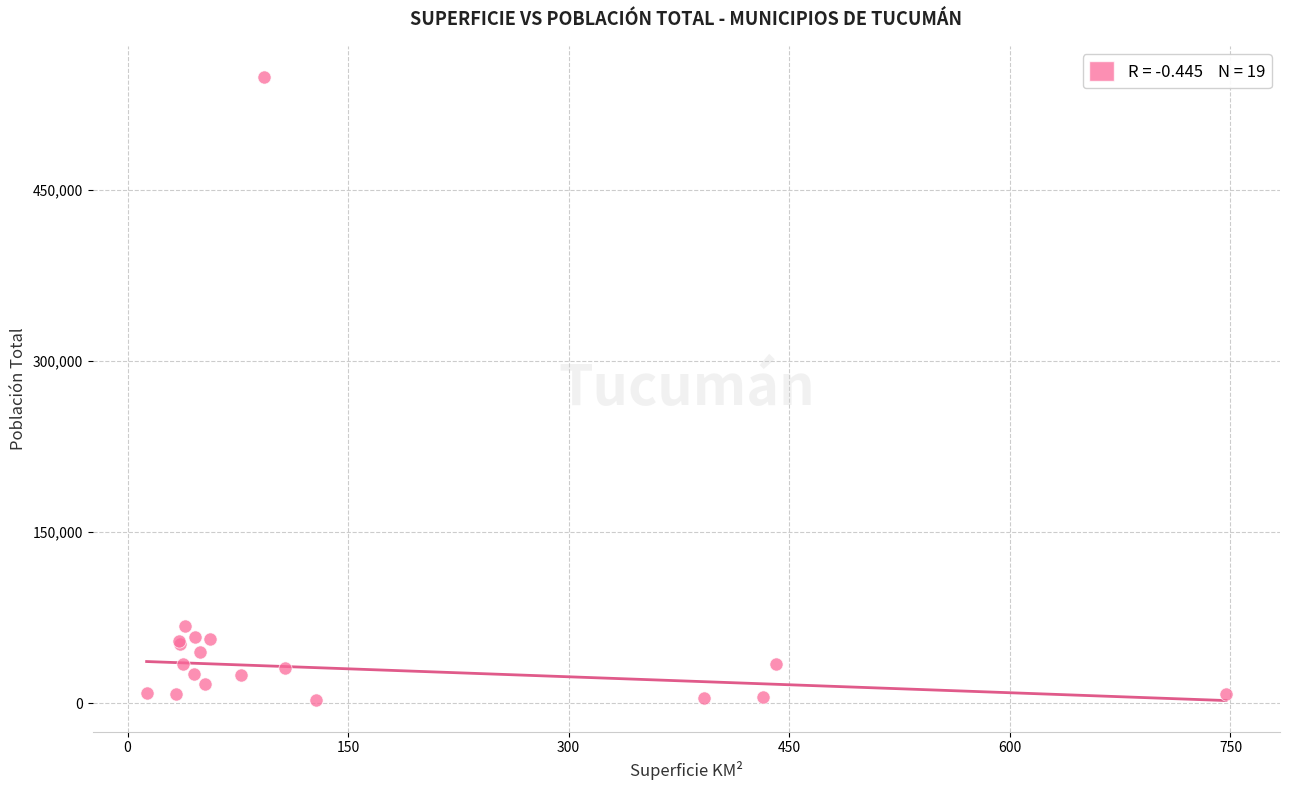

What Y value in the scatter plot is closest to 275675?

68054